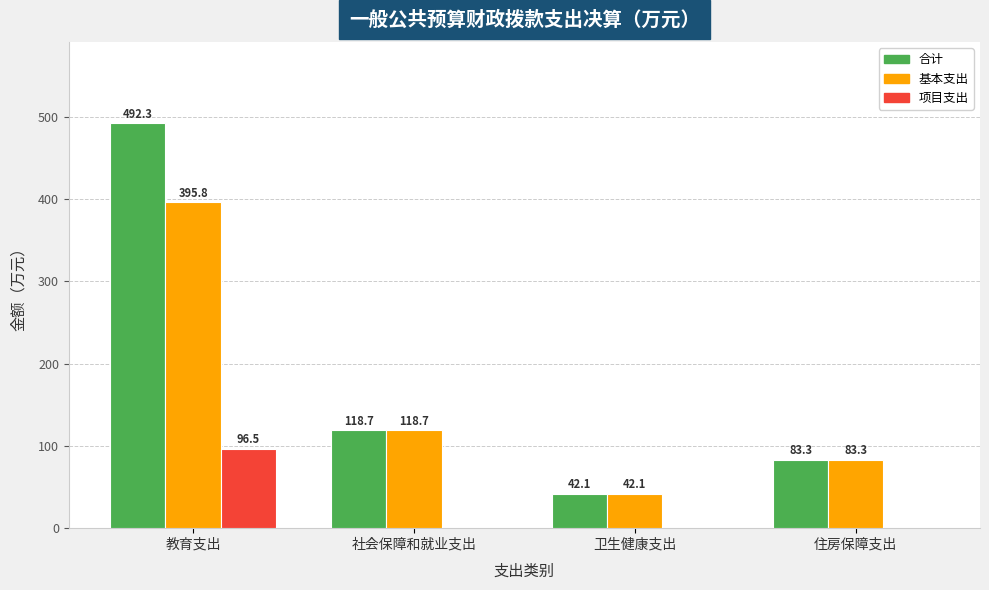

Which series changed the most between 教育支出 and 社会保障和就业支出?

合计